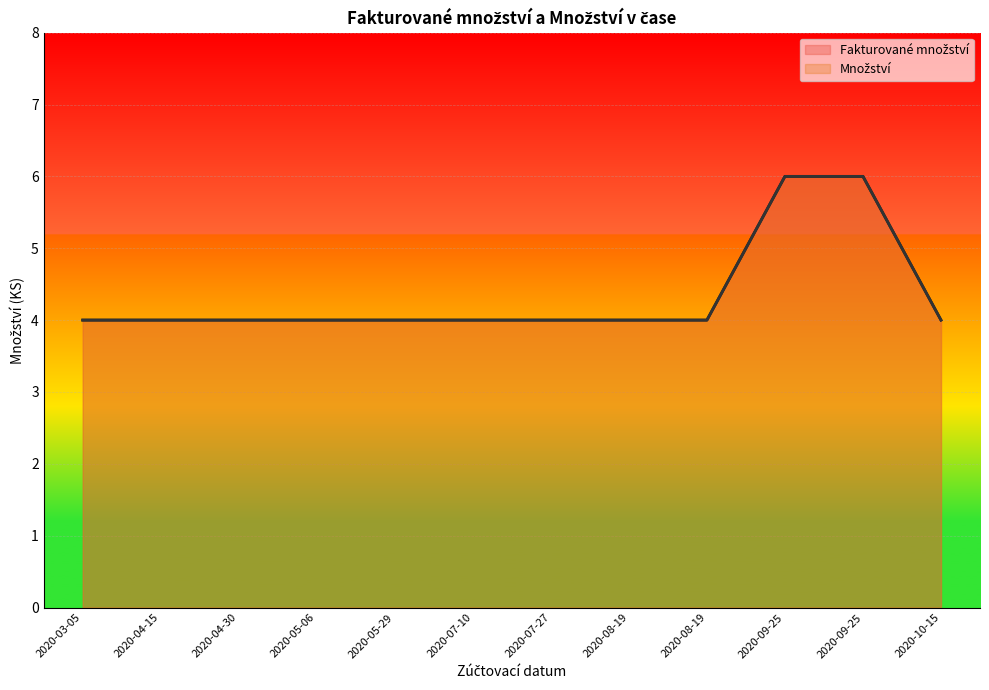

At which category does the chart reach its minimum across all series?

2020-03-05